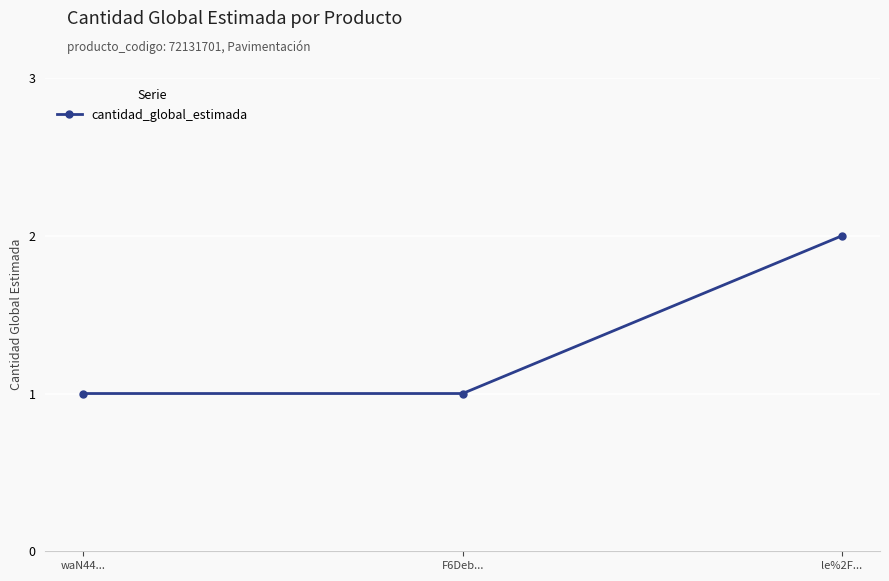

How many lines are shown in the chart?

1